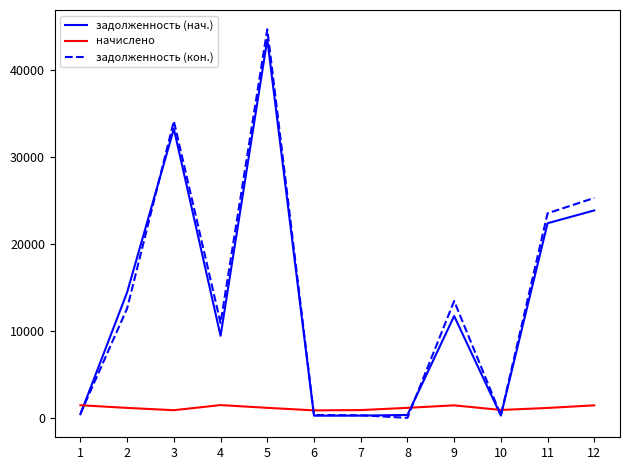

Which series has the widest spread of values?

задолженность (кон.)